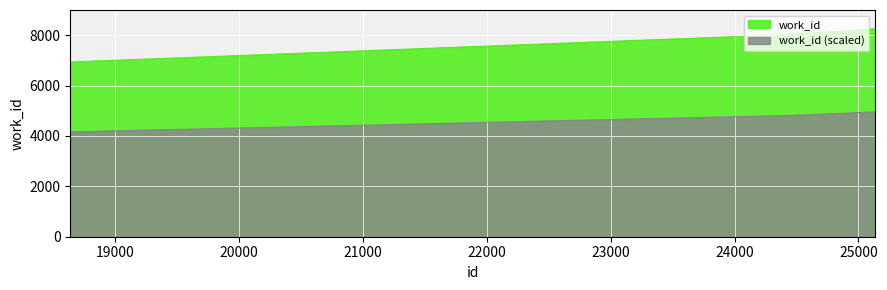

What is the change in value from 18636 to 24435?

+1087